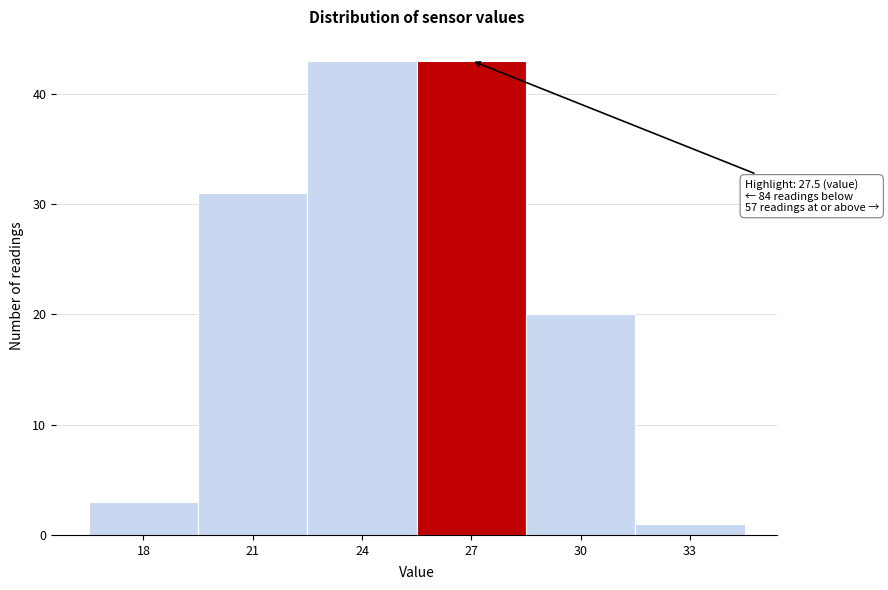

Reading left to right, list all the values displayed in this chart.

3	31	43	43	20	1